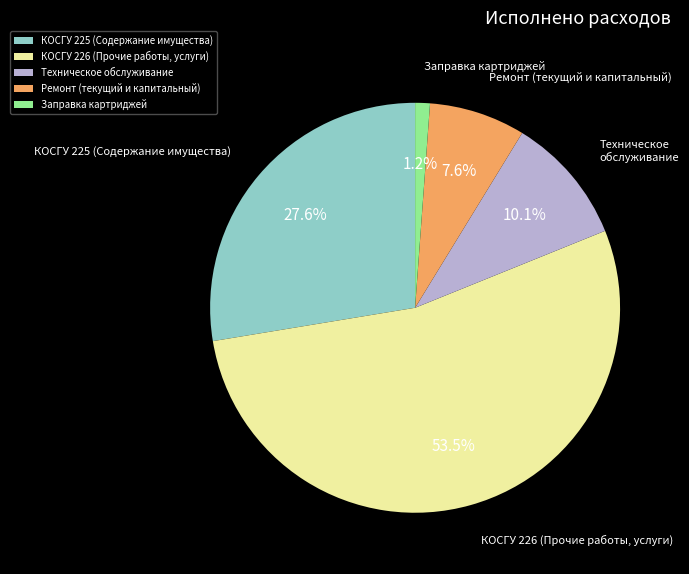

Rank the categories by value from highest to lowest.

КОСГУ 226 (Прочие работы, услуги), КОСГУ 225 (Содержание имущества), Техническое обслуживание, Ремонт (текущий и капитальный), Заправка картриджей